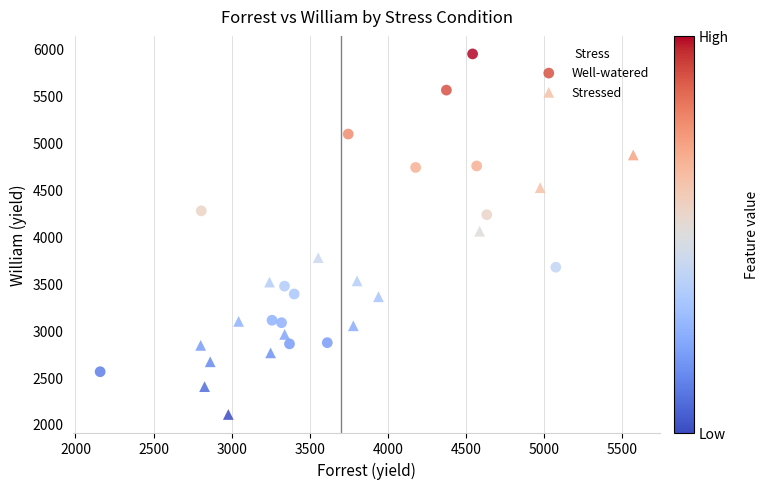

Which series reaches the minimum Y coordinate?

Stressed